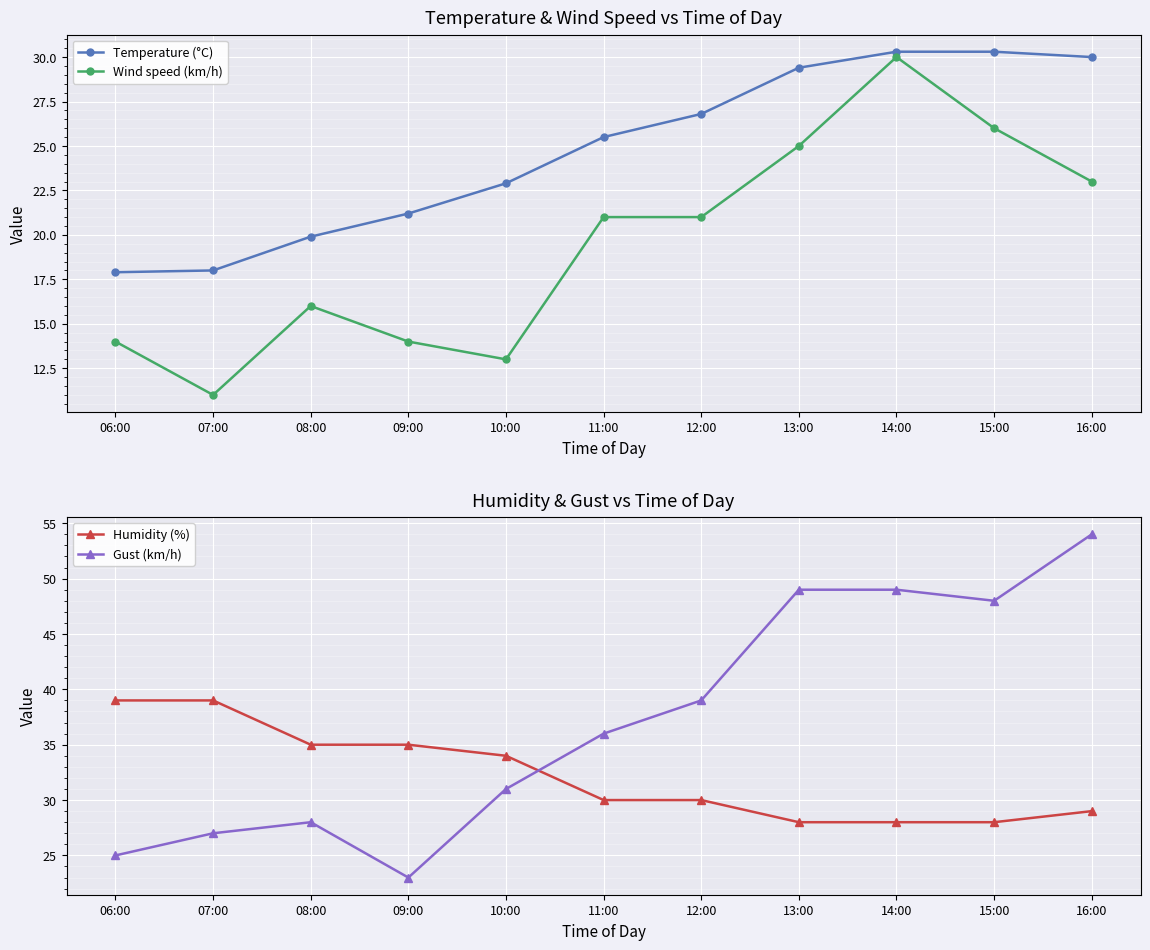

True or false: Temperature (°C) and Gust (km/h) cross at least once.

False